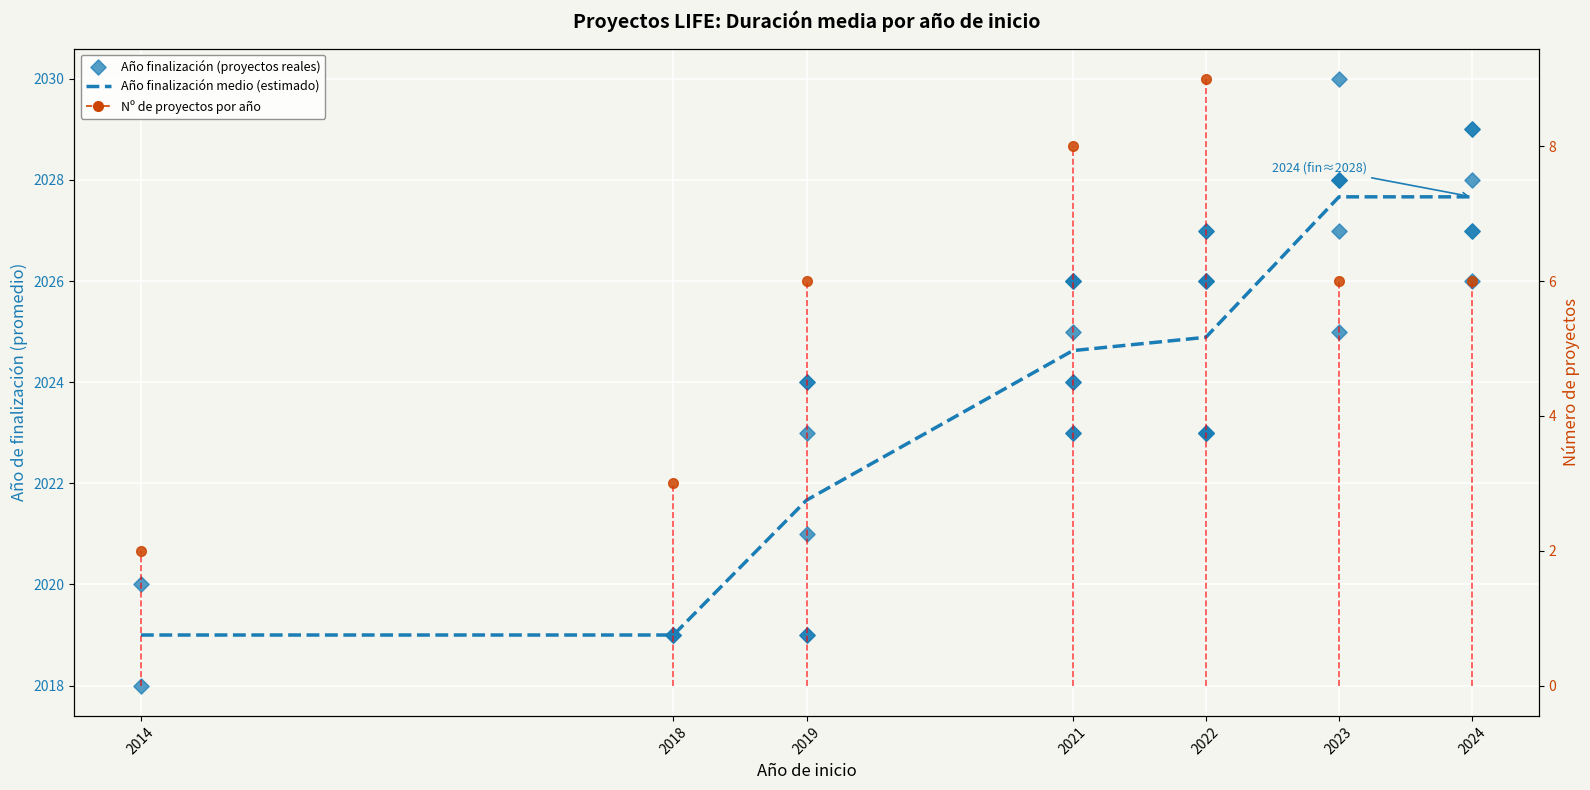

Between 2019 and 2022, which is larger?

2022